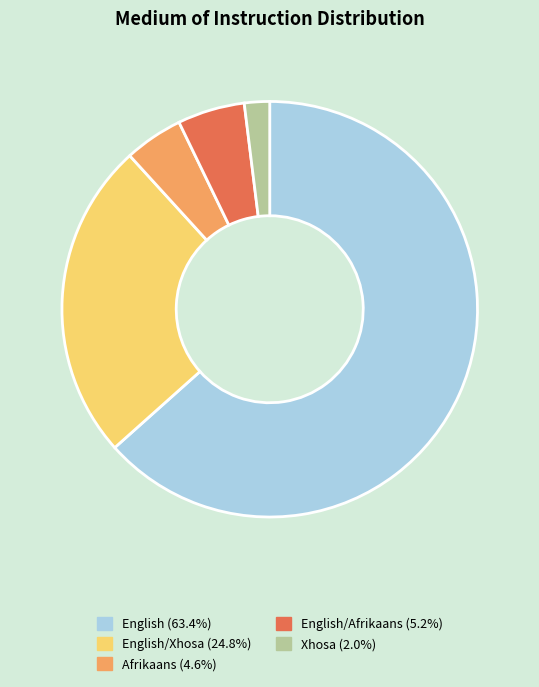

Is there any slice that represents more than half of the pie?

Yes